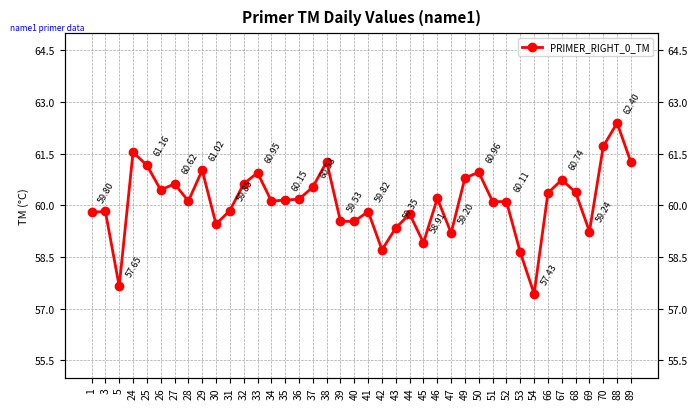

How many data points are less than 60?

16